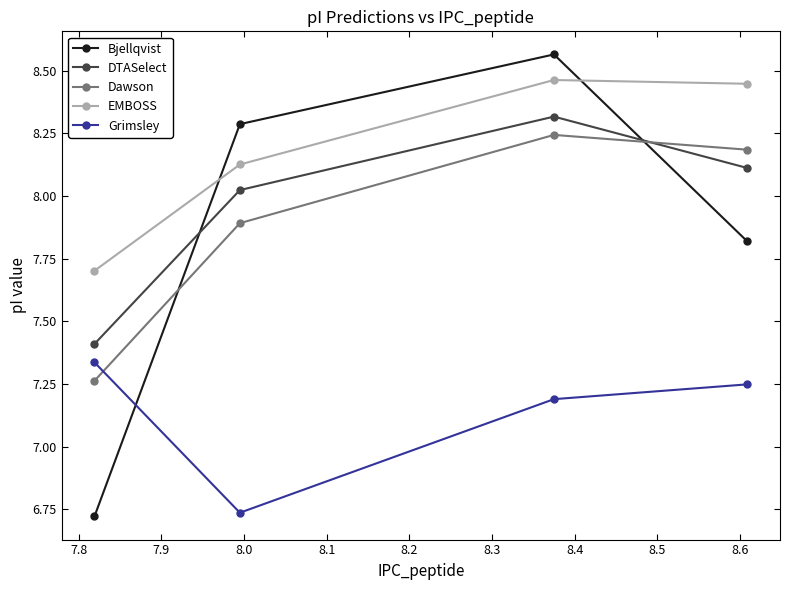

How many intersections are there between Dawson and Grimsley?

1